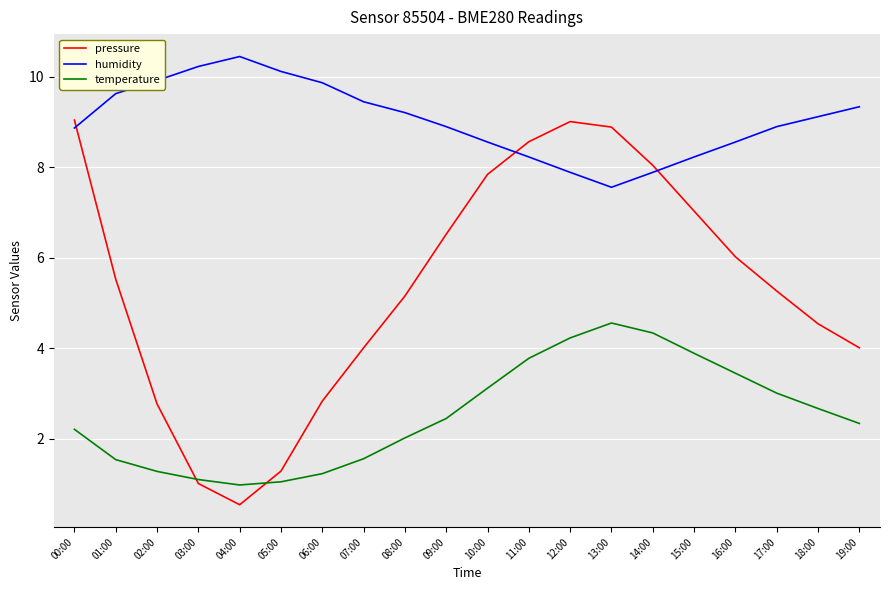

Which series has the largest total across all categories?

humidity